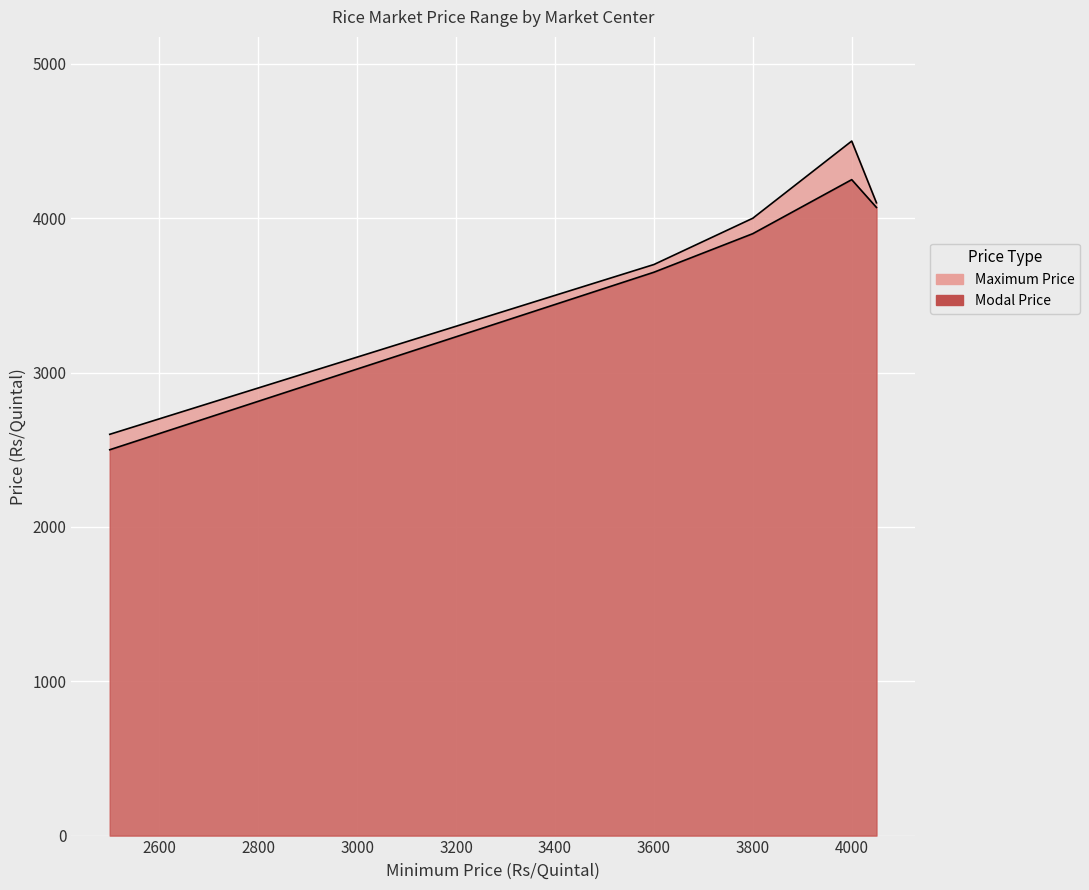

What is the difference between the maximum and minimum values in the Modal Price series?

1750